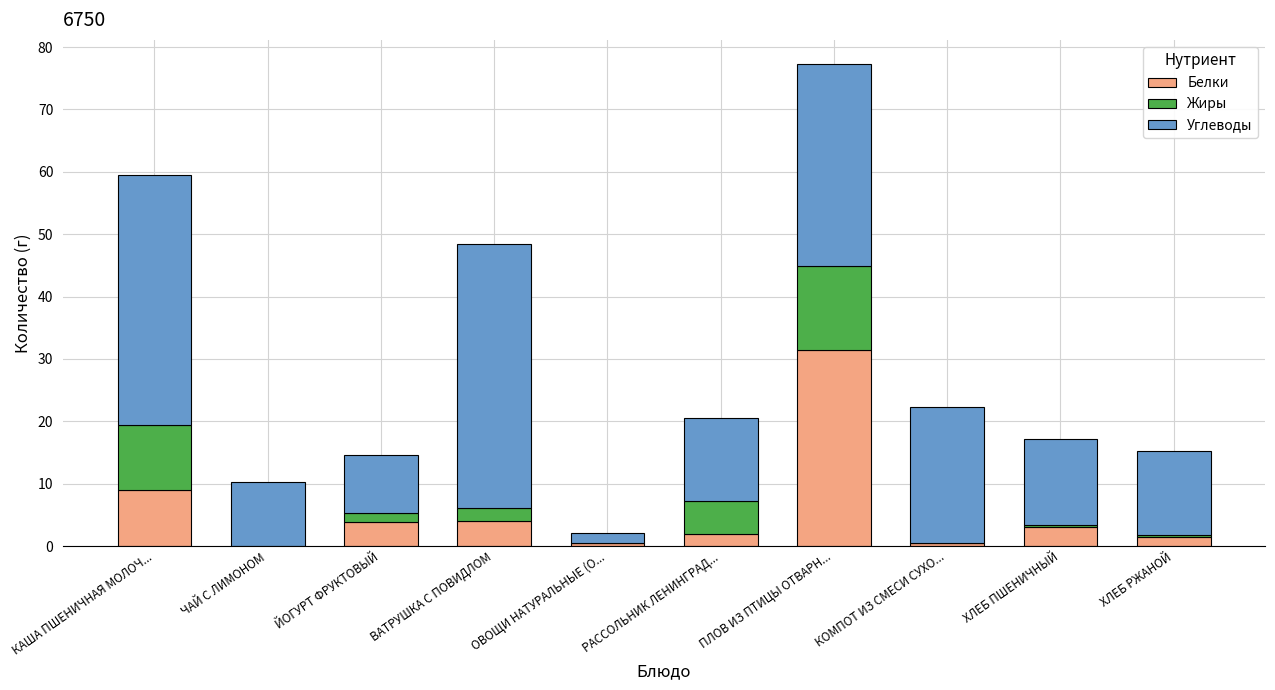

Are the bars horizontal?

No